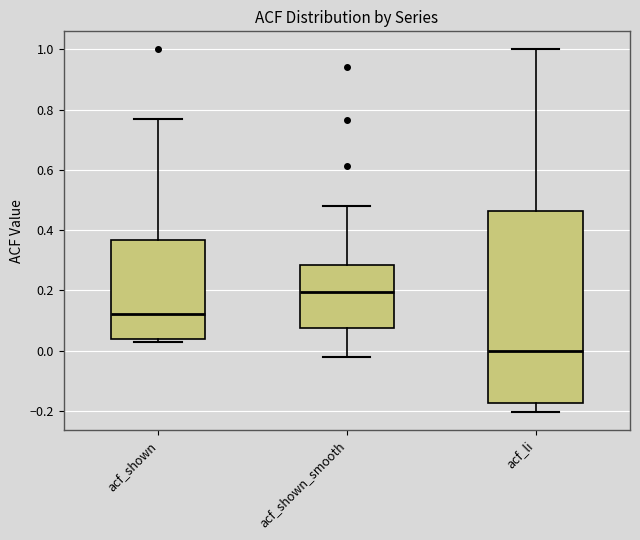

Reading left to right, read every box against the y-axis: the position of its median line, the range the box covers, and the ends of its whiskers. The values are not printed on the chart, so give them approximately, as read against the axis.

acf_shown: median 0.12, box 0.04 to 0.36, whiskers 0.02 to 0.76
acf_shown_smooth: median 0.20, box 0.08 to 0.28, whiskers -0.02 to 0.48
acf_li: median 0.00, box -0.18 to 0.46, whiskers -0.20 to 1.00